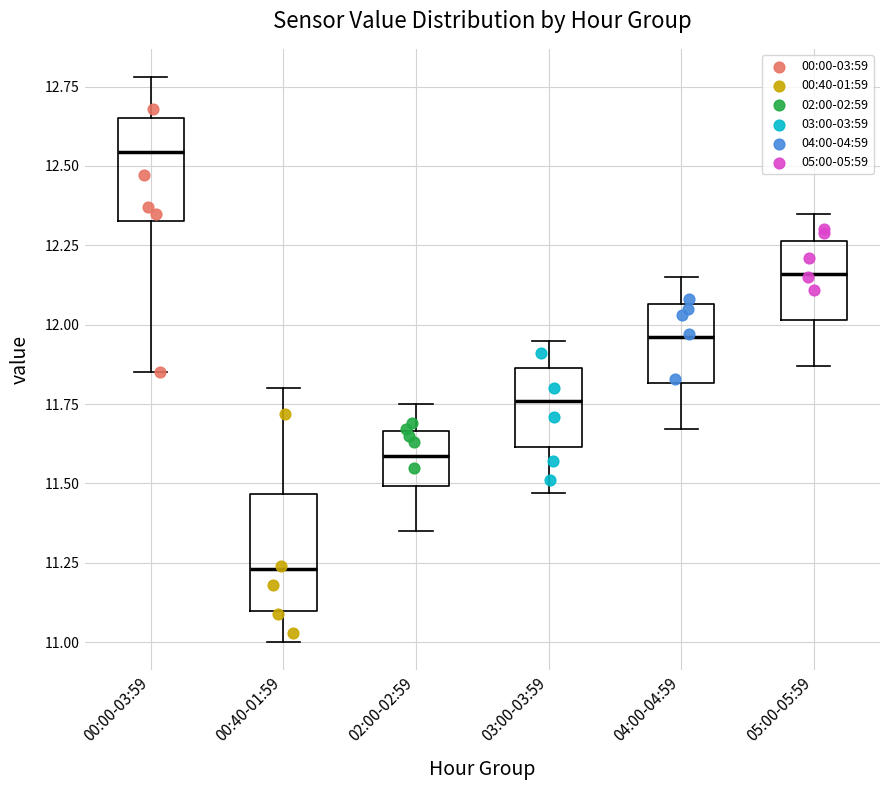

Reading left to right, transcribe this box plot: for each box, give where its median line is, the range the box spans, and where its two whiskers end, as read against the y-axis. The values are not printed on the chart, so give them approximately, as read against the axis.

00:00-03:59: median 12.55, box 12.35 to 12.65, whiskers 11.85 to 12.80
00:40-01:59: median 11.25, box 11.10 to 11.45, whiskers 11.00 to 11.80
02:00-02:59: median 11.60, box 11.50 to 11.65, whiskers 11.35 to 11.75
03:00-03:59: median 11.75, box 11.60 to 11.85, whiskers 11.45 to 11.95
04:00-04:59: median 11.95, box 11.80 to 12.05, whiskers 11.65 to 12.15
05:00-05:59: median 12.15, box 12.00 to 12.25, whiskers 11.85 to 12.35